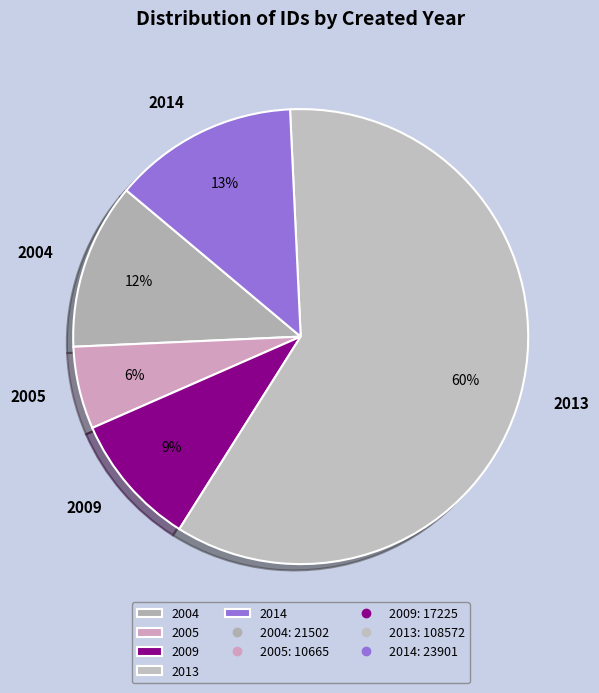

How many slices are in this pie chart?

5